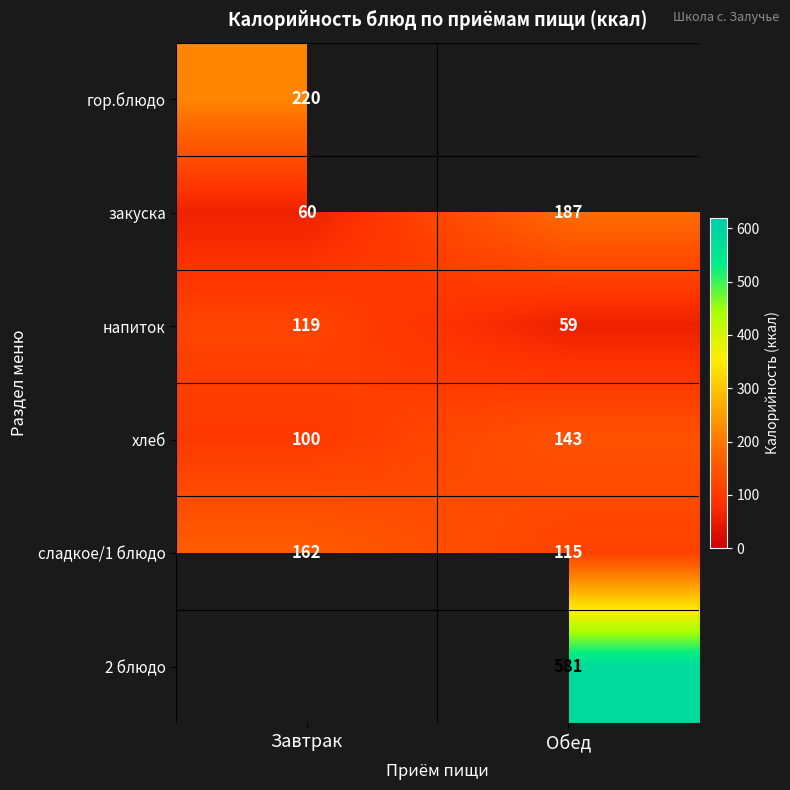

What is the difference between the maximum and minimum values in the хлеб series?

43